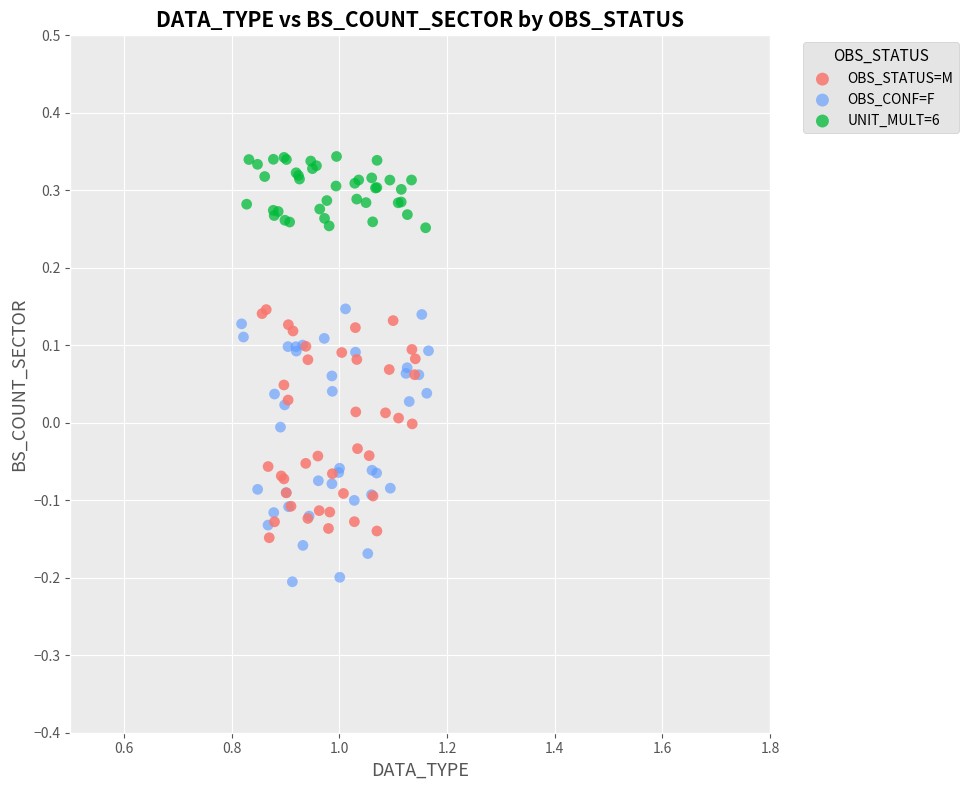

Which series reaches the minimum Y coordinate?

OBS_CONF=F